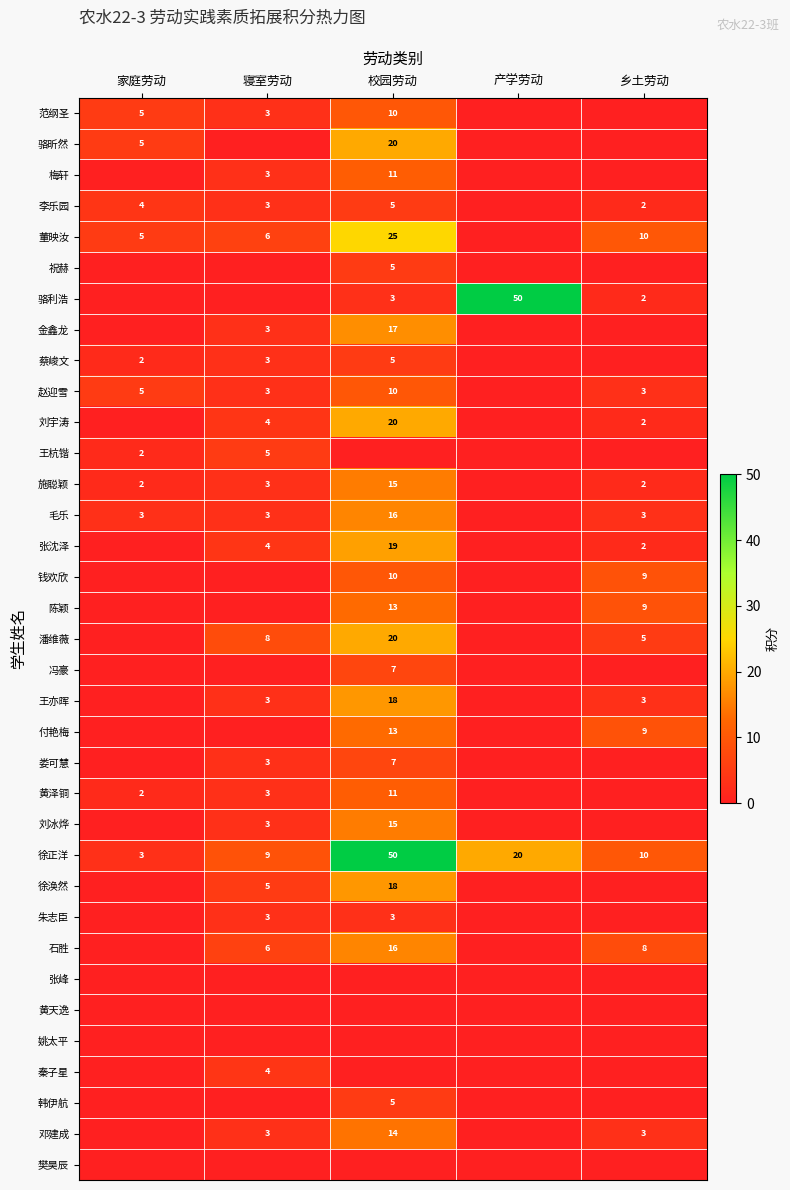

True or false: 祝赫 has a value of 3 at 校园劳动.

False